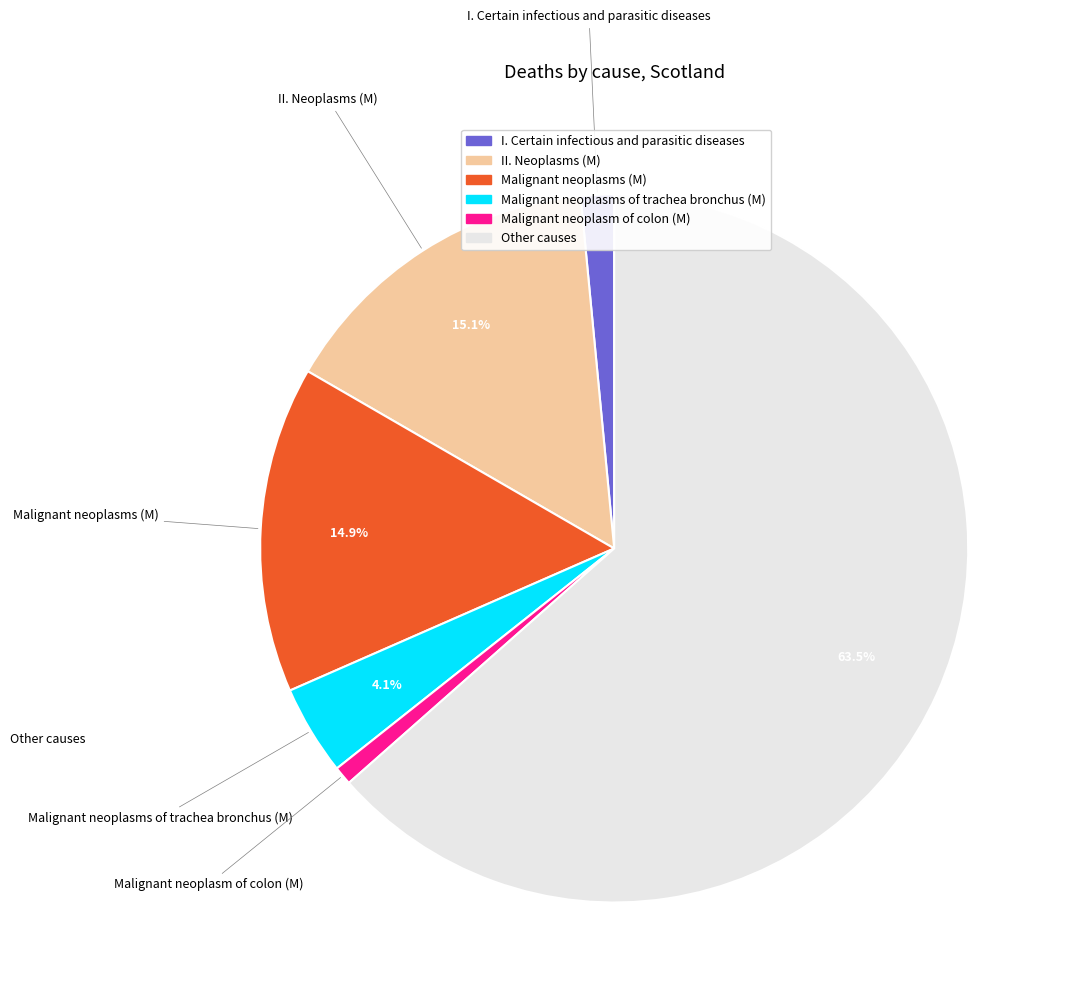

Is the sum of Other causes and II. Neoplasms (M) greater than half?

Yes